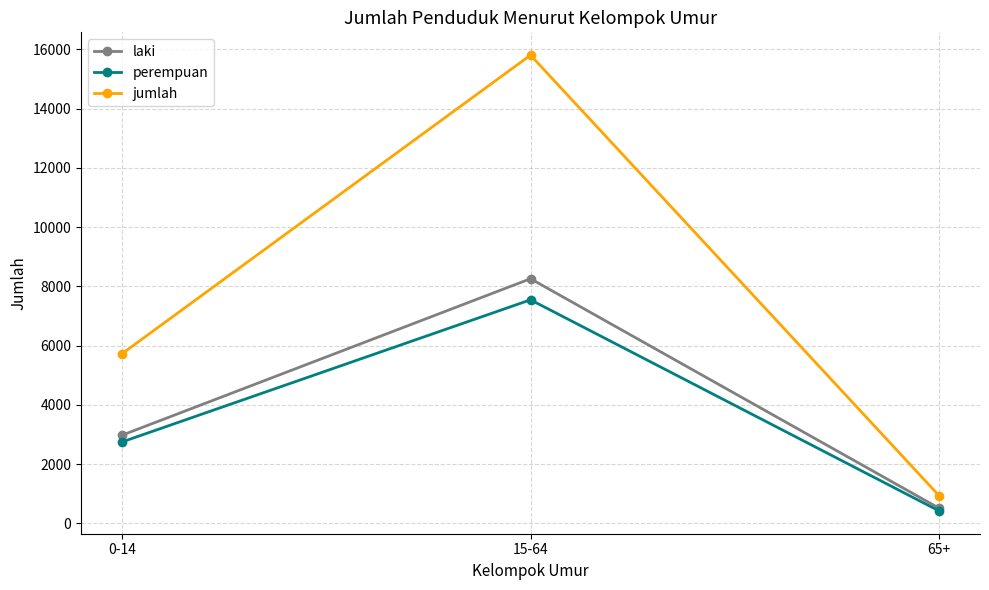

How many lines are shown in the chart?

3